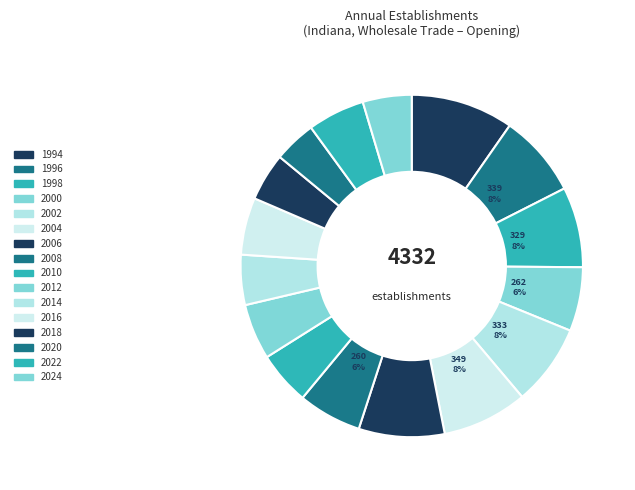

To the nearest percent, what portion does 1998 represent?

8%